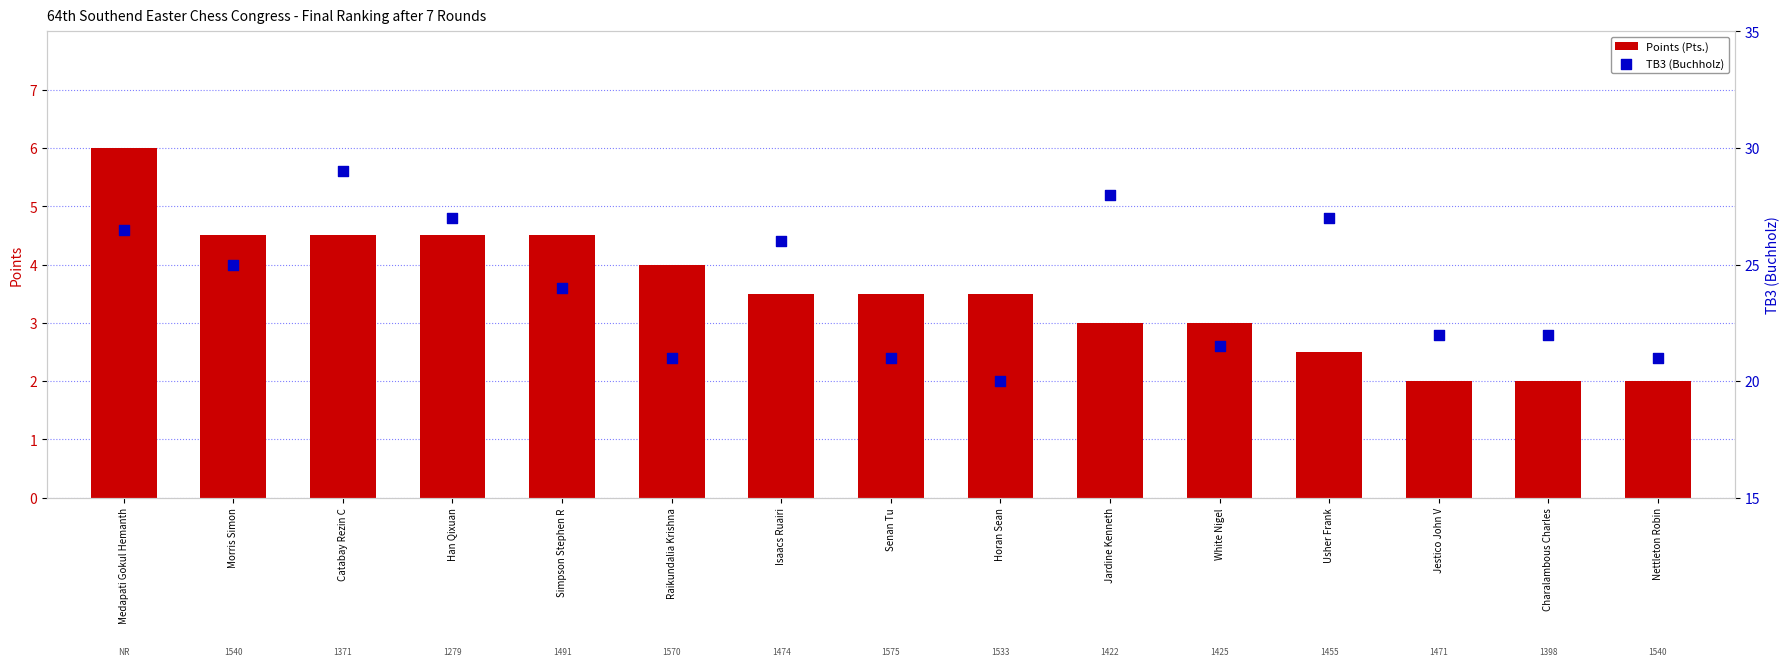

Which series has the largest Y range (max minus min)?

TB3 (Buchholz)